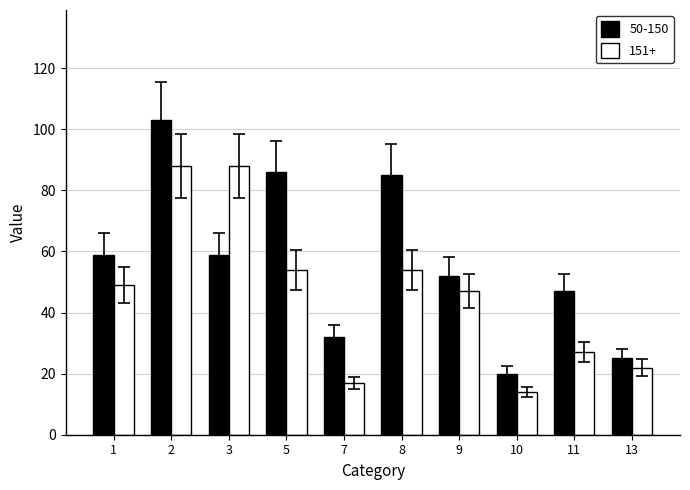

What is the sum of the 151+ values at 5 and 2?

142